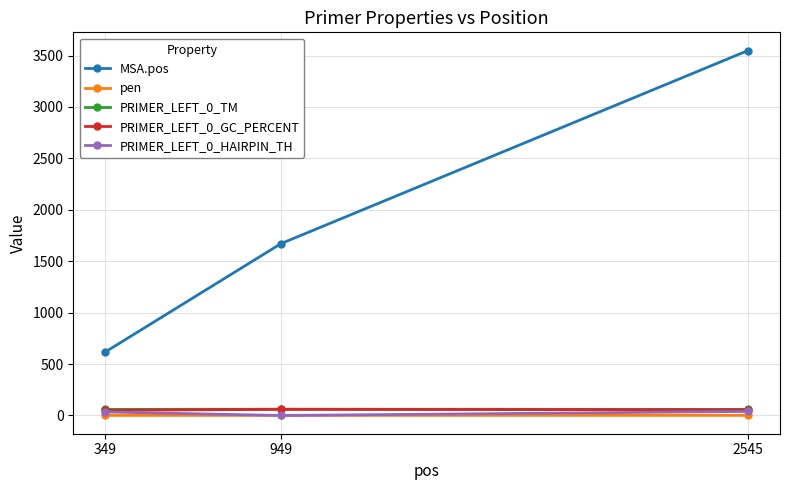

What is the sum of all MSA.pos values?

5837.0